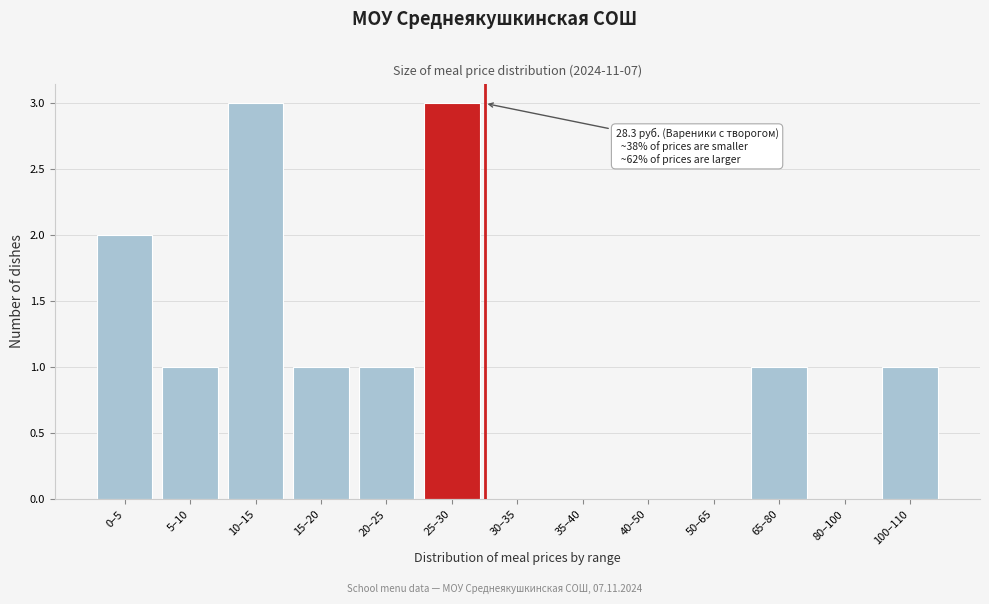

Reading left to right, extract all data points from this chart.

0–5=2	5–10=1	10–15=3	15–20=1	20–25=1	25–30=3	30–35=0	35–40=0	40–50=0	50–65=0	65–80=1	80–100=0	100–110=1